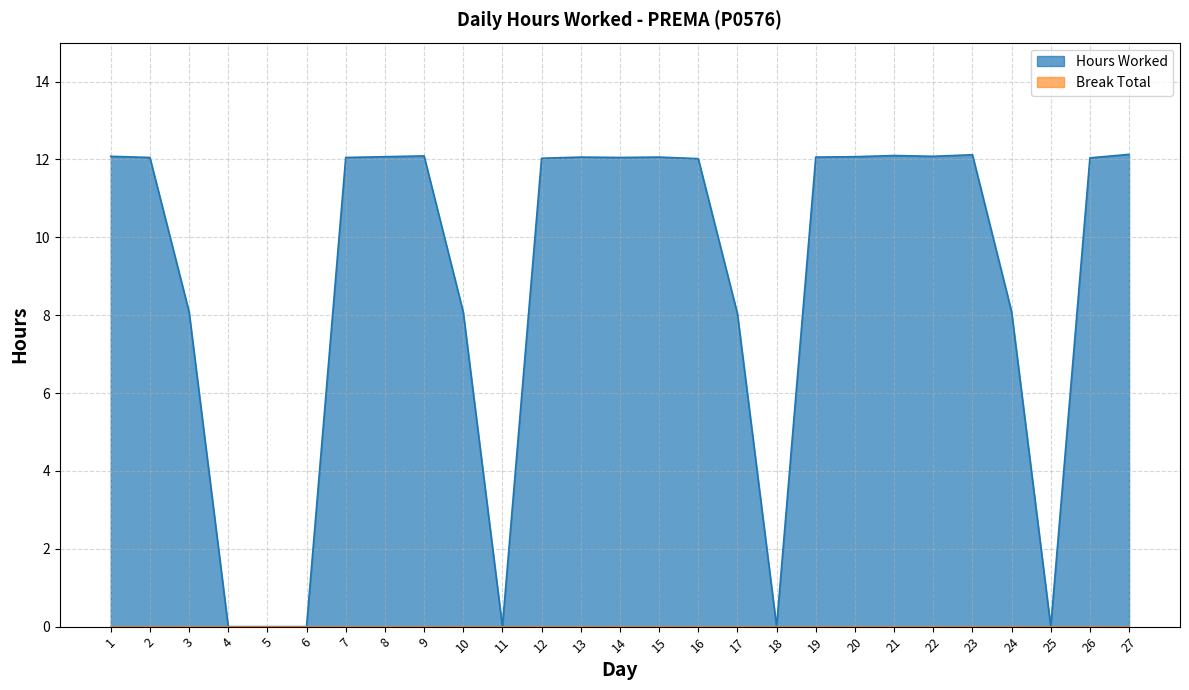

How many interior local valleys (lower than both neighbors) does the data have?

5